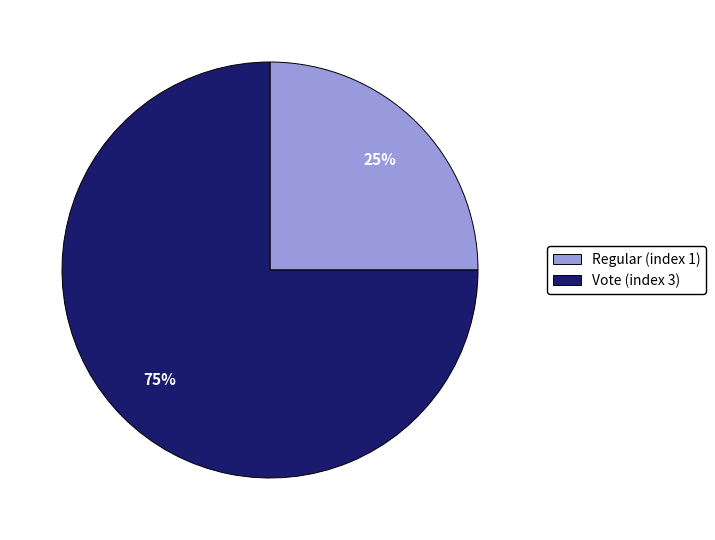

To the nearest percent, what portion does Regular (index 1) represent?

25%